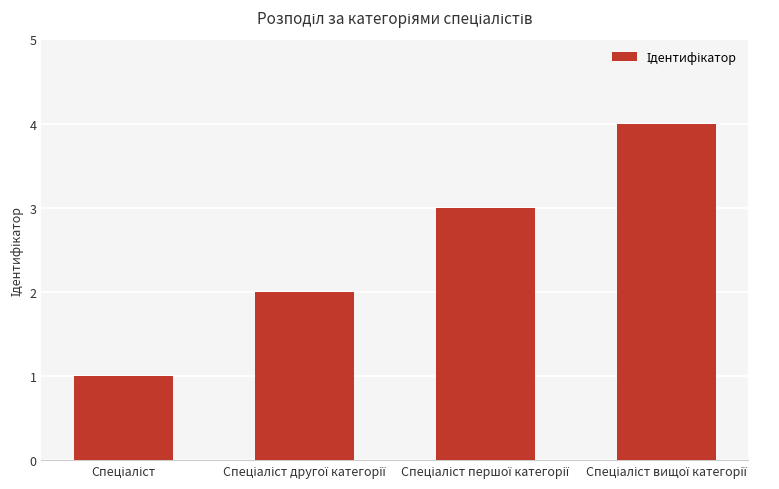

How many distinct data groups are displayed?

1